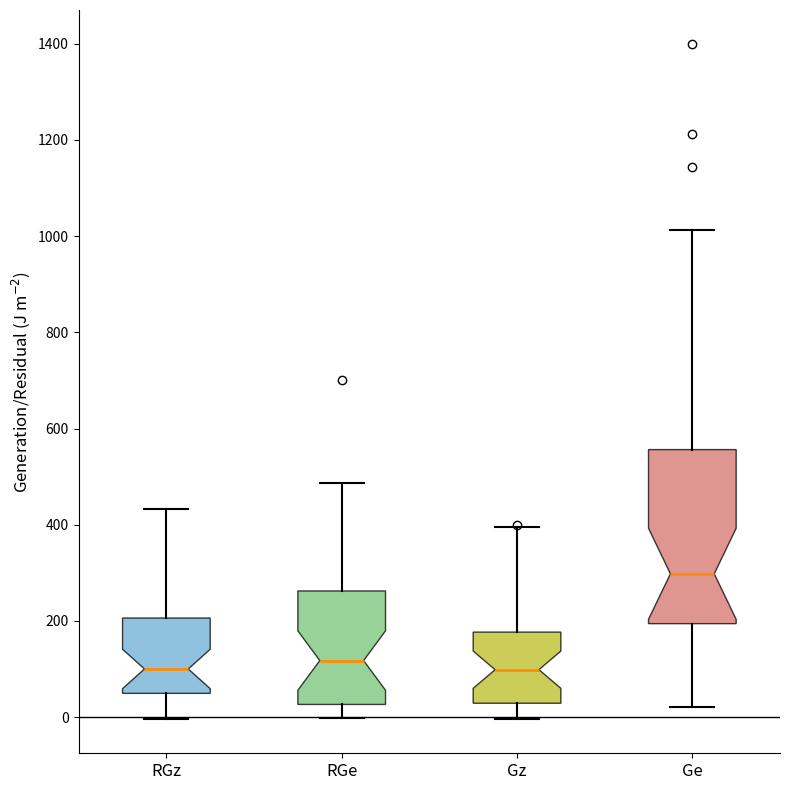

Reading left to right, transcribe this box plot: for each box, give where its median line is, the range the box spans, and where its two whiskers end, as read against the y-axis. The values are not printed on the chart, so give them approximately, as read against the axis.

RGz: median 100, box 40 to 200, whiskers 0 to 440
RGe: median 120, box 20 to 260, whiskers 0 to 480
Gz: median 100, box 20 to 180, whiskers 0 to 400
Ge: median 300, box 200 to 560, whiskers 20 to 1020